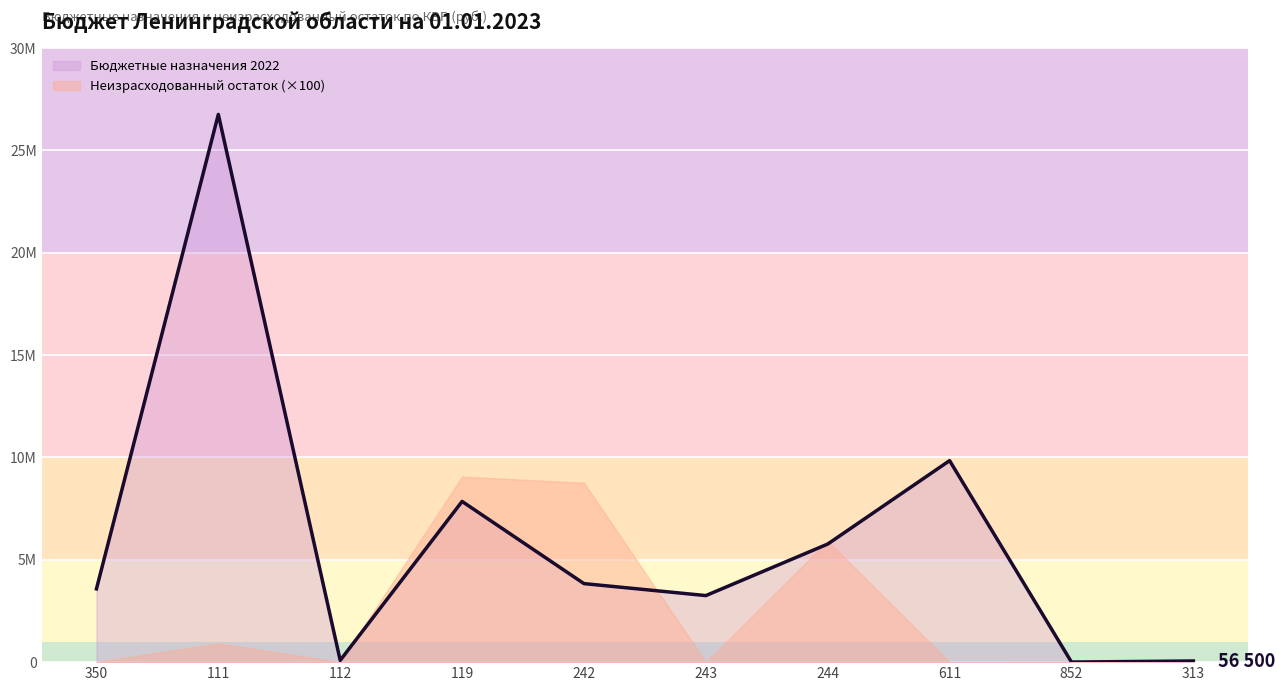

What is the difference between the values at 350 and 244?

2189866.7